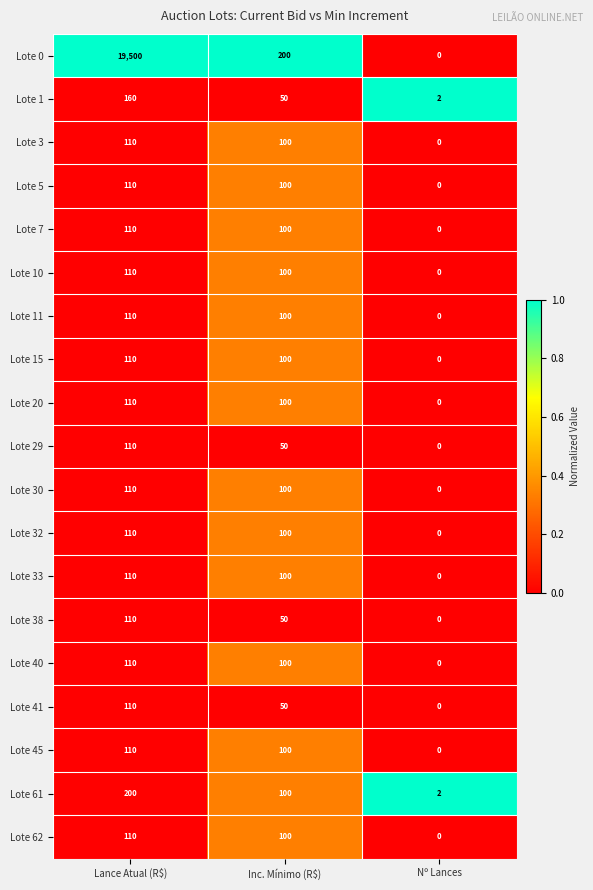

What is the difference between the Lote 30 values at Lance Atual (R$) and Nº Lances?

110